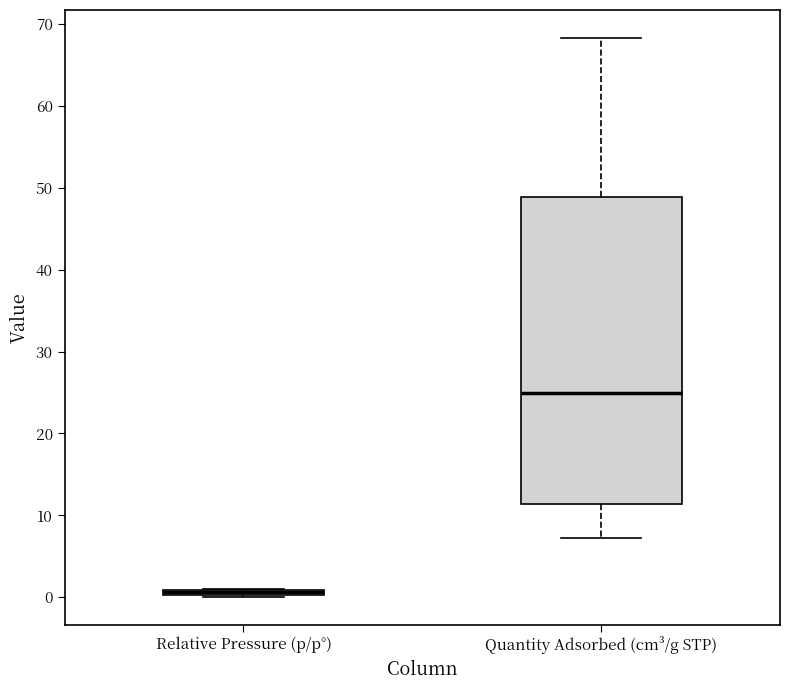

Where is the upper edge of the box for Quantity Adsorbed (cm³/g STP) on the y-axis? The values are not printed on the chart, so give them approximately, as read against the axis.

49